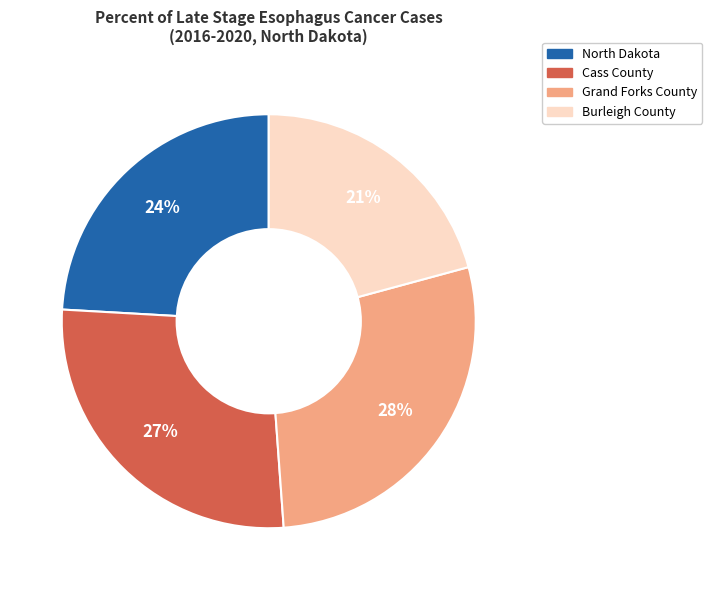

True or false: Burleigh County accounts for 21% of the total.

True